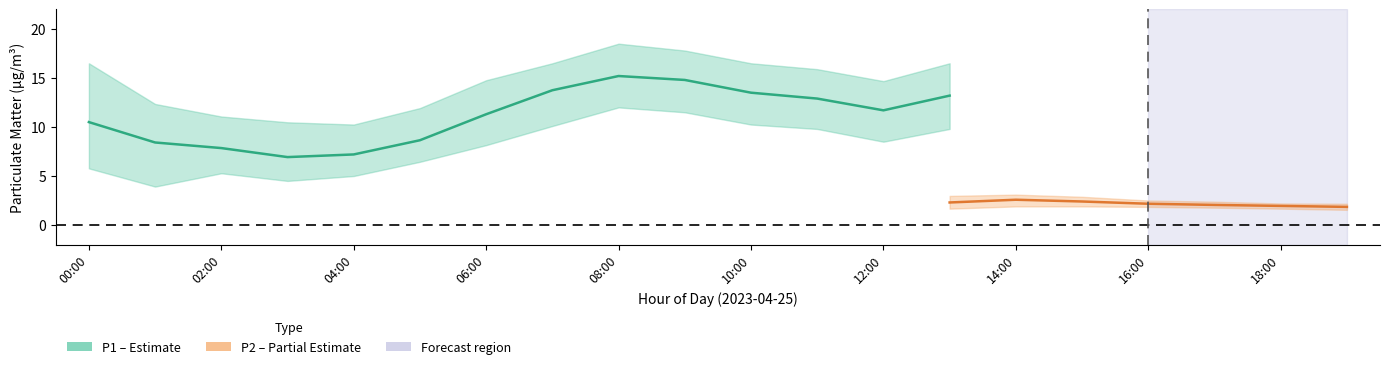

True or false: P2 has more than 0 points higher than both neighbors.

True